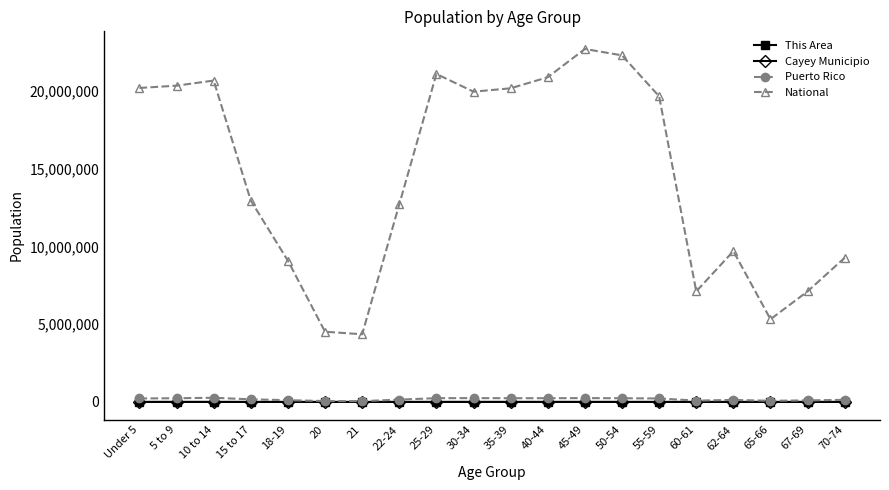

True or false: National and Puerto Rico intersect in this chart.

False